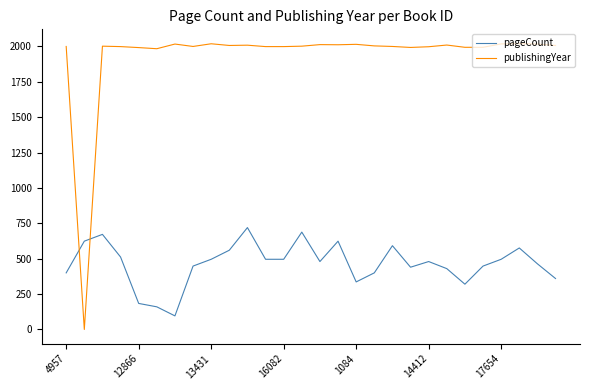

Which series has the largest total across all categories?

publishingYear